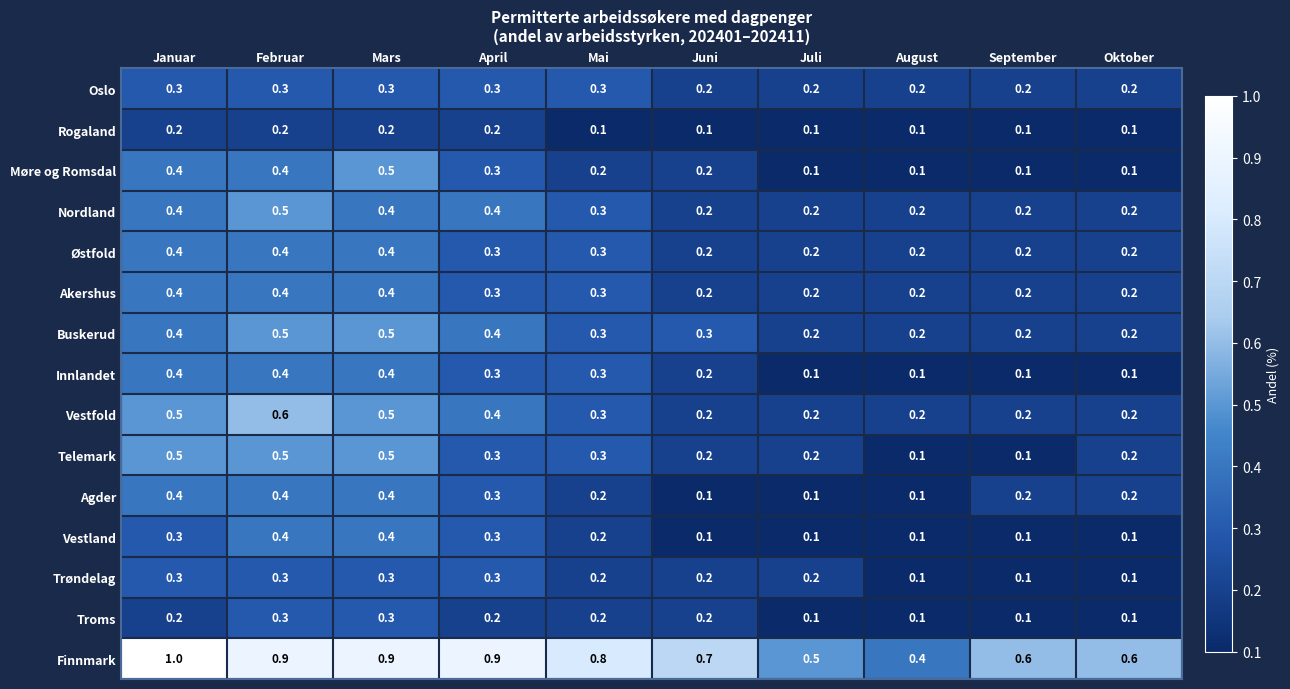

Which series has the widest spread of values?

Finnmark